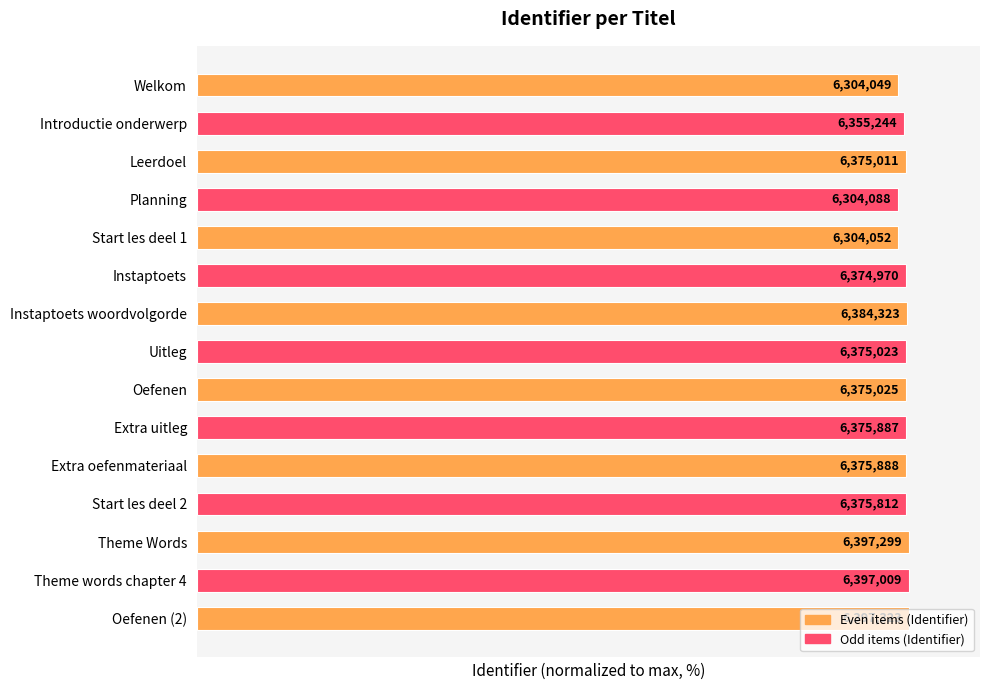

Rank the categories by value from highest to lowest.

Oefenen (2), Theme Words, Theme words chapter 4, Instaptoets woordvolgorde, Extra oefenmateriaal, Extra uitleg, Start les deel 2, Oefenen, Uitleg, Leerdoel, Instaptoets, Introductie onderwerp, Planning, Start les deel 1, Welkom